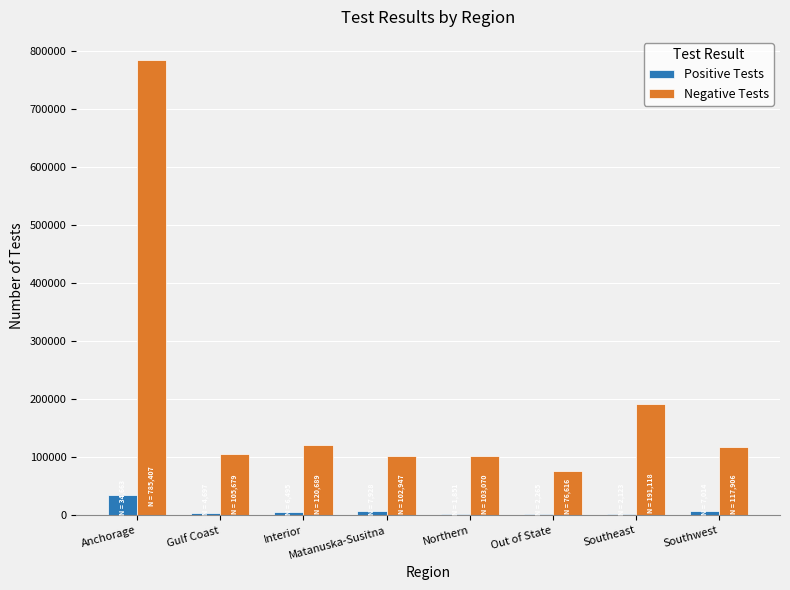

At which label is Positive Tests closest to 18257?

Matanuska-Susitna